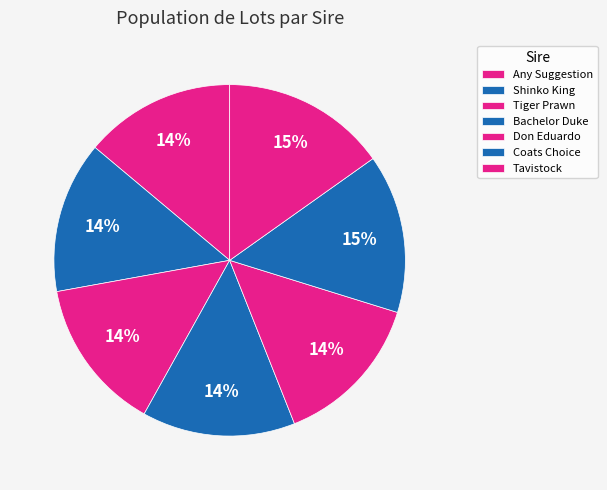

How many segments does this pie chart have?

7